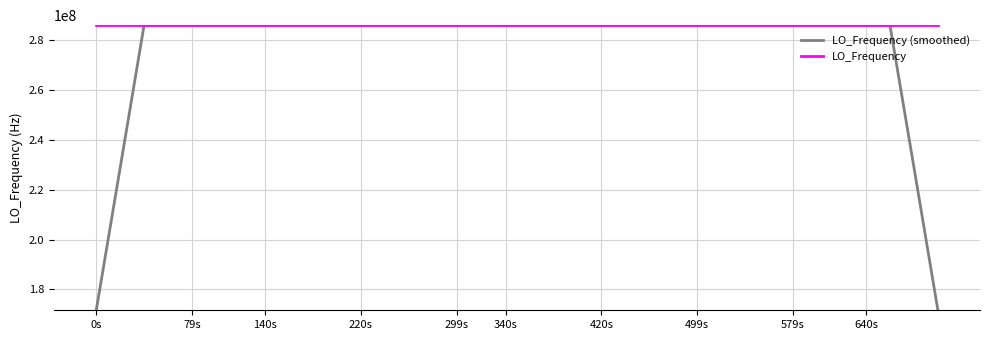

Which series has the largest total across all categories?

LO_Frequency